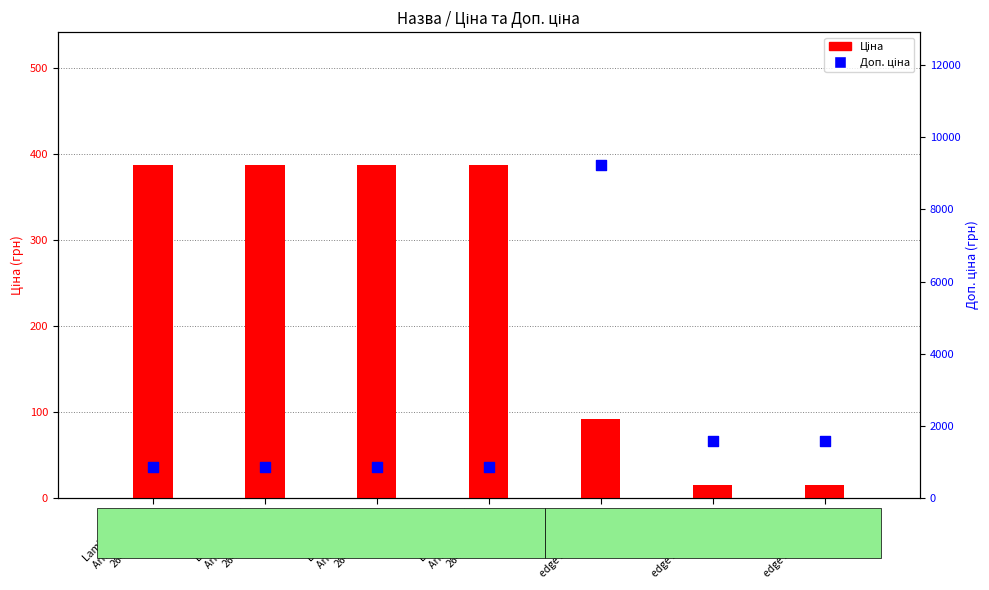

Which series has the largest total across all categories?

Доп. ціна